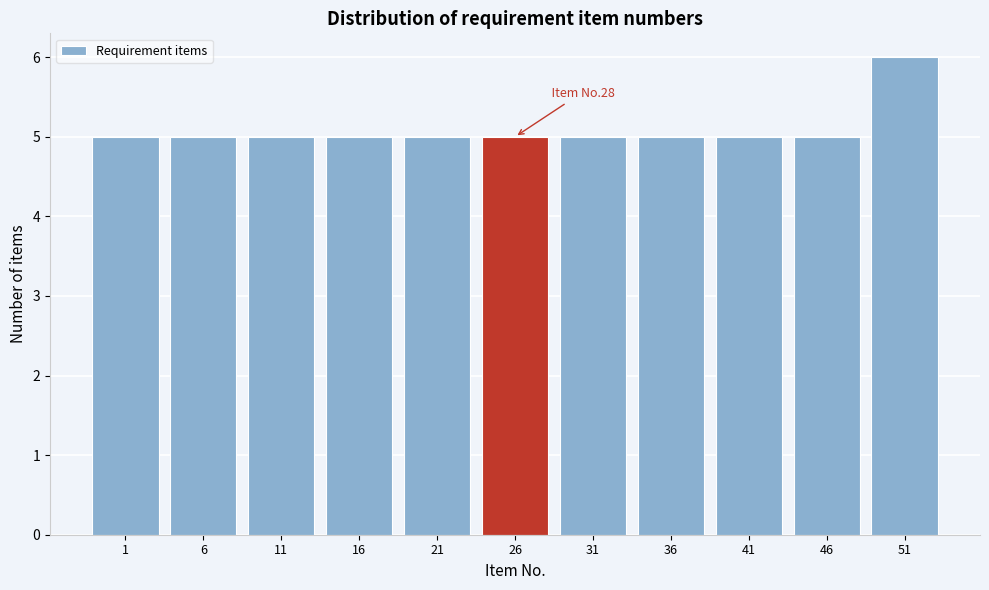

Reading left to right, transcribe all the data shown in this chart.

1=5	6=5	11=5	16=5	21=5	26=5	31=5	36=5	41=5	46=5	51=6